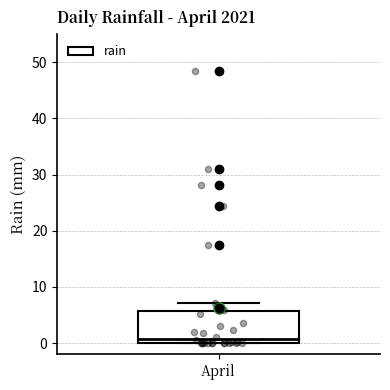

Transcribe this box plot: give where the median line is, the range the box spans, and where the two whiskers end, as read against the y-axis. The values are not printed on the chart, so give them approximately, as read against the axis.

median 1, box 0 to 6, whiskers 0 to 7